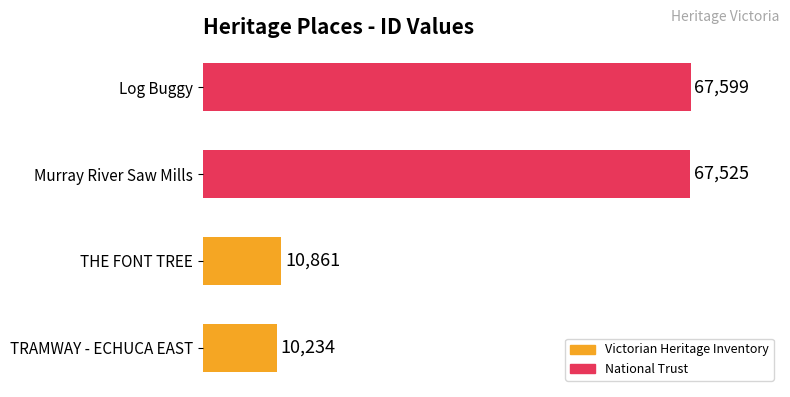

What is the average value?

39055